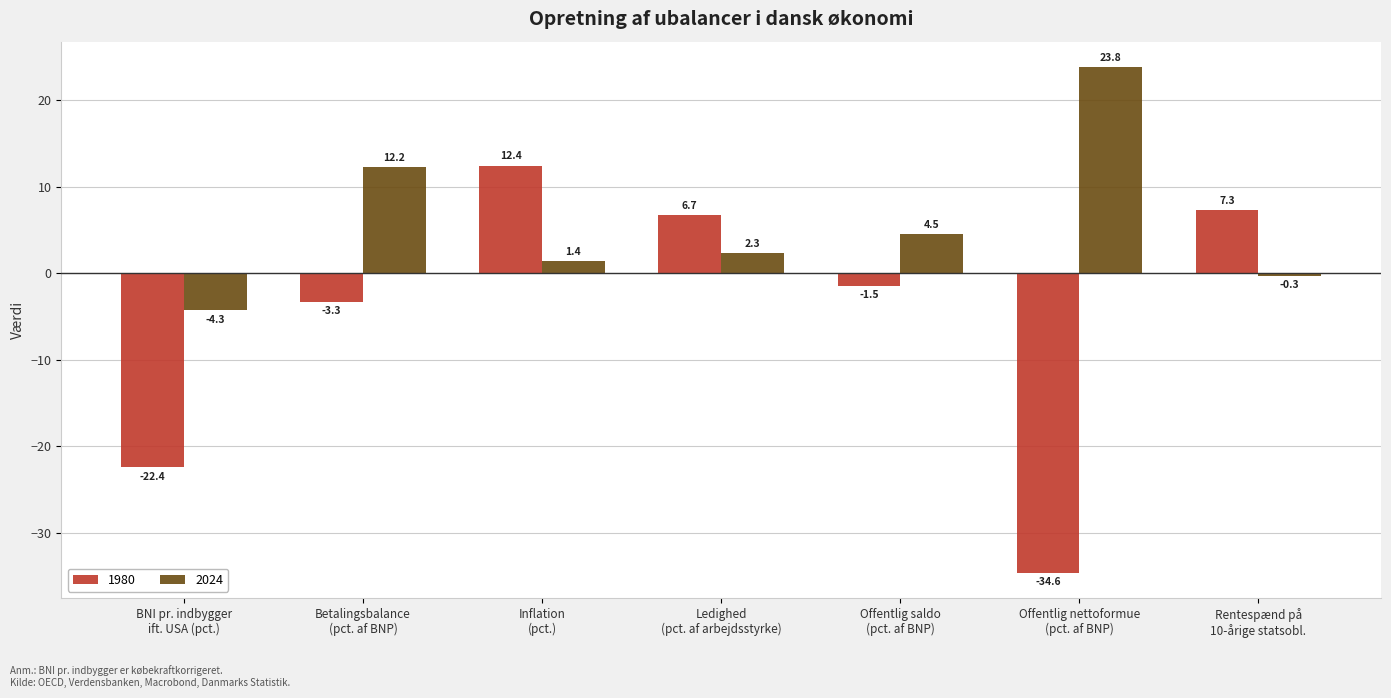

How many groups of bars are there?

7